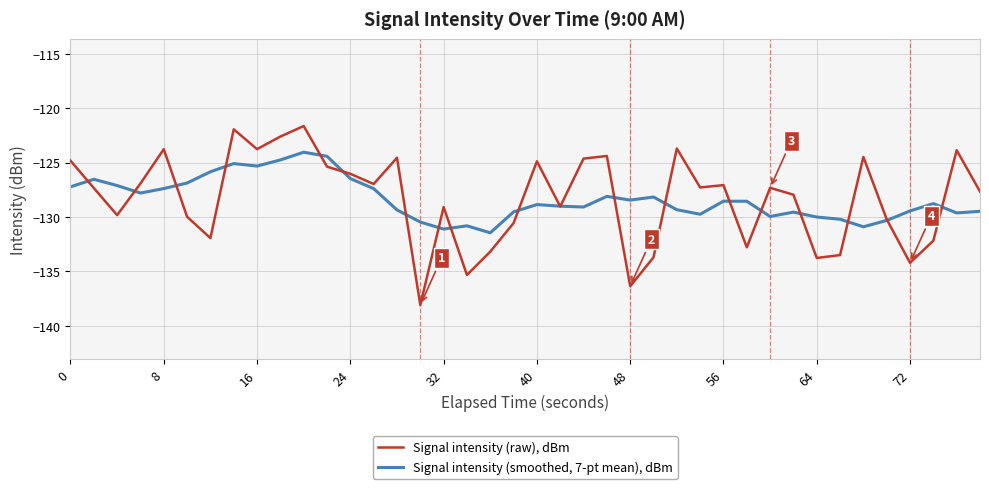

What is the greatest value displayed?

-121.6